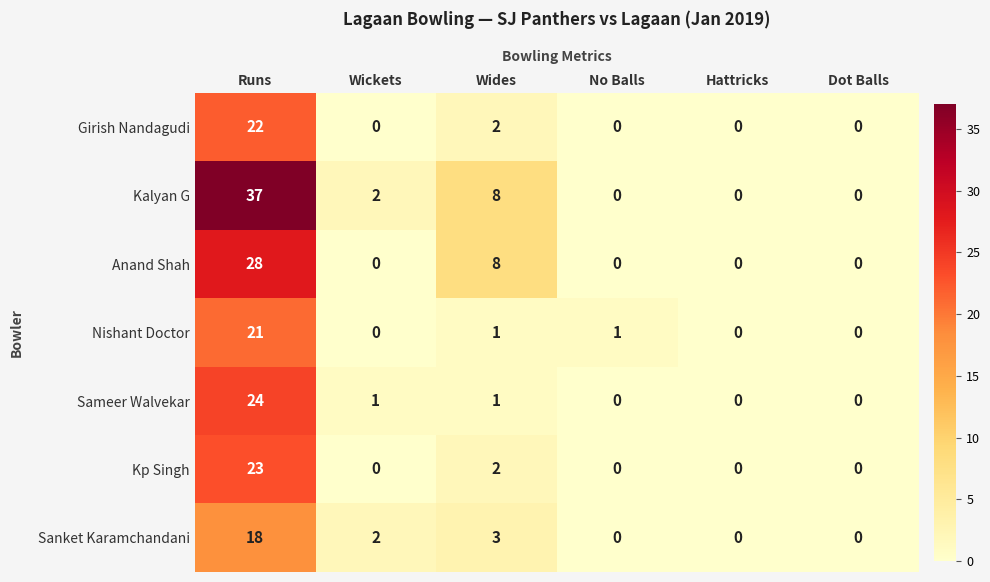

Is it true that Nishant Doctor equals 8 at Wickets?

False